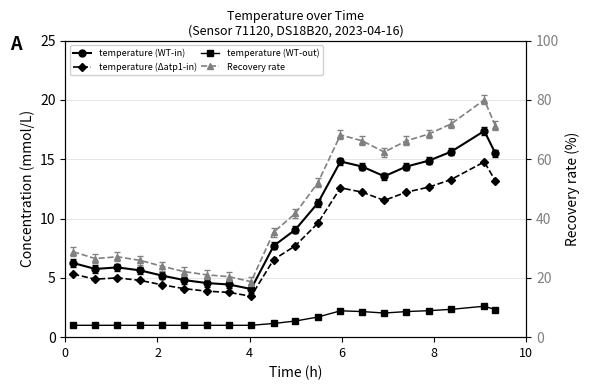

What are all the series names shown in the legend?

temperature (WT-in), temperature (Δatp1-in), temperature (WT-out), Recovery rate